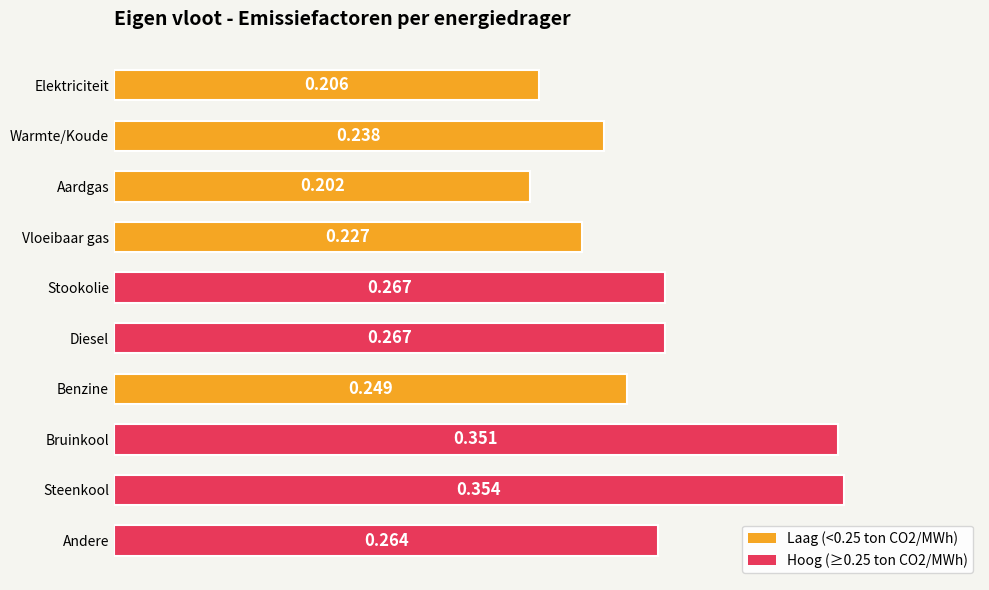

At which category does the chart reach its peak across all series?

Steenkool